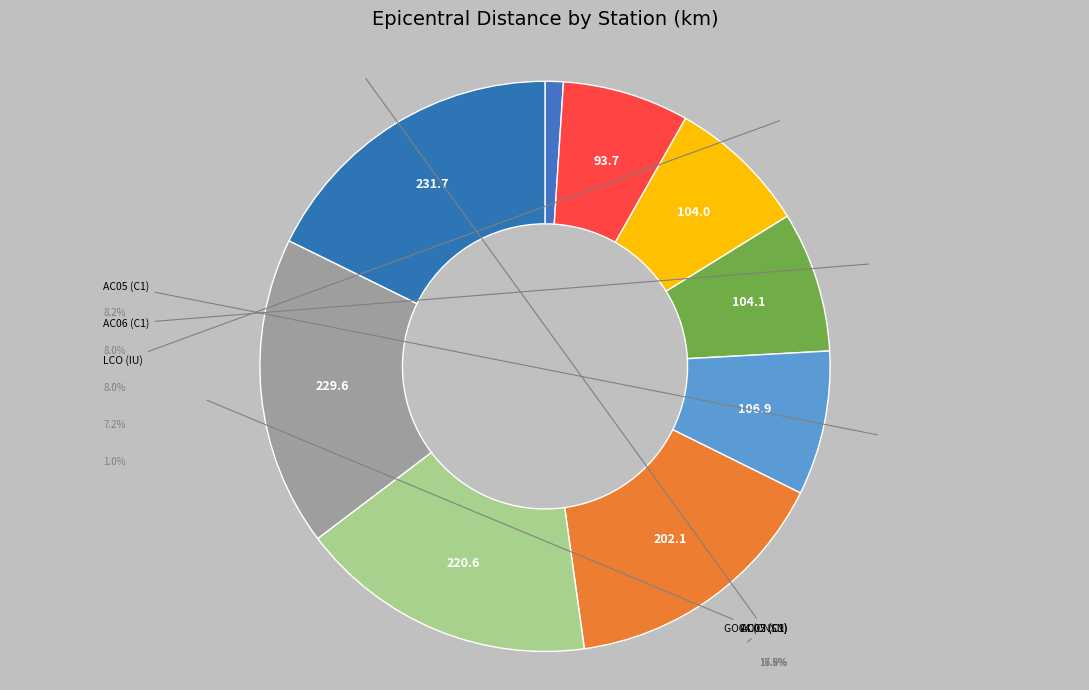

Count the number of slices in the pie.

9